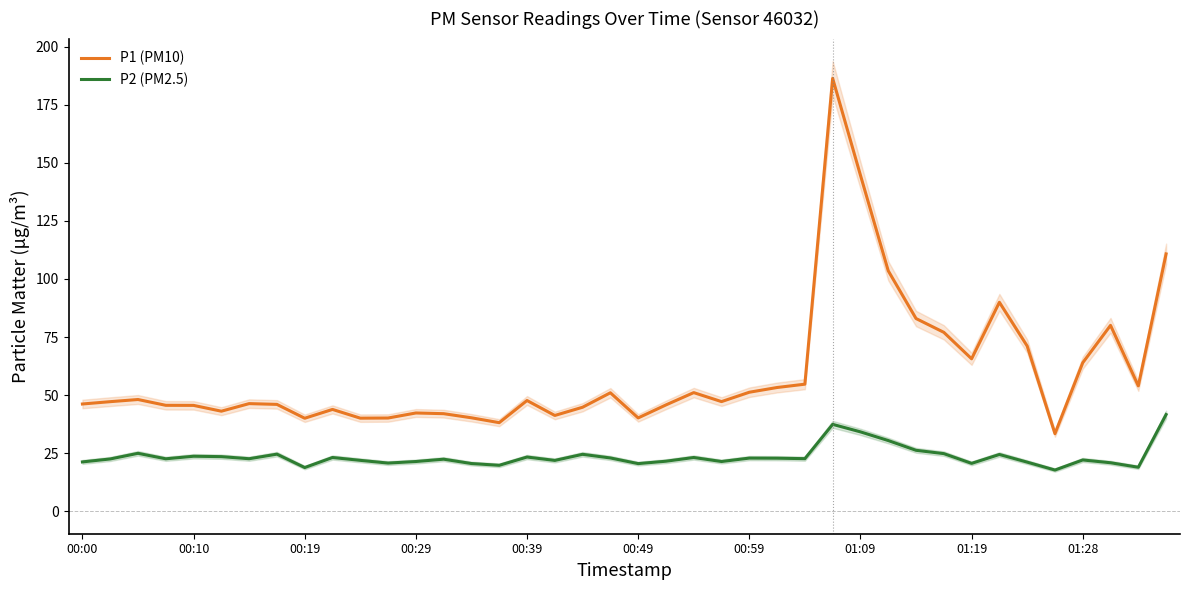

Reading left to right, transcribe all the data shown in this chart.

P1 (PM10): 46.2	47.2	48.1	45.6	45.6	43.1	46.3	46.0	40.0	43.8	40.1	40.1	42.3	42.0	40.2	38.1	47.7	41.2	44.8	51.0	40.2	45.8	51.1	47.2	51.2	53.3	54.7	186.4	144.7	103.5	83.0	77.0	65.6	90.0	71.1	33.4	63.9	80.0	54.0	110.8
P2 (PM2.5): 21.2	22.5	24.9	22.6	23.7	23.5	22.6	24.6	18.8	23.1	21.9	20.7	21.4	22.4	20.5	19.8	23.3	21.9	24.5	22.9	20.5	21.5	23.1	21.4	22.9	22.8	22.6	37.4	34.2	30.4	26.2	24.8	20.6	24.4	21.1	17.7	22.1	20.9	18.9	41.6